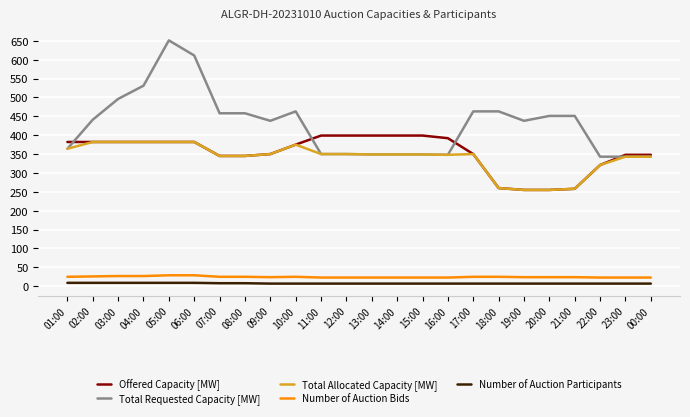

Which series has the largest total across all categories?

Total Requested Capacity [MW]